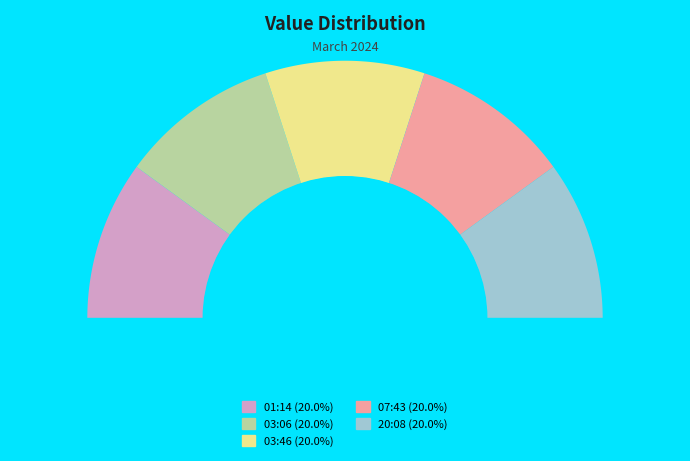

To the nearest percent, what percentage of the pie is 2024-03-01T20:08?

20%